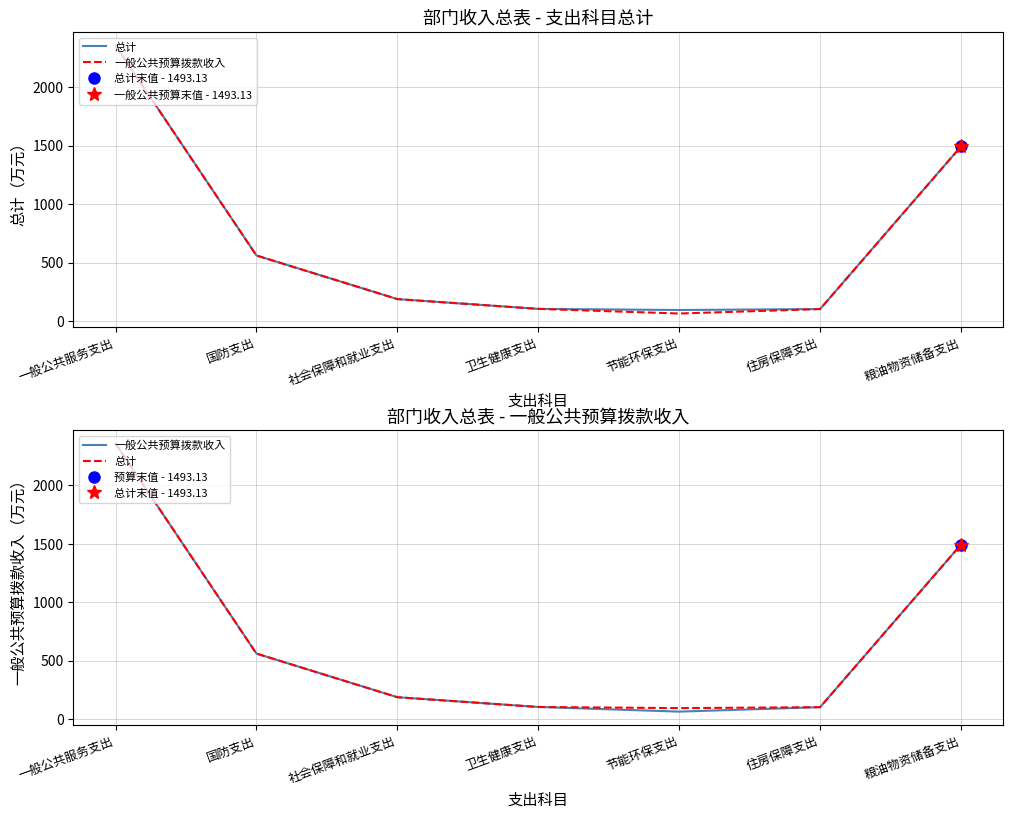

True or false: 总计 and 一般公共预算拨款收入 intersect in this chart.

False